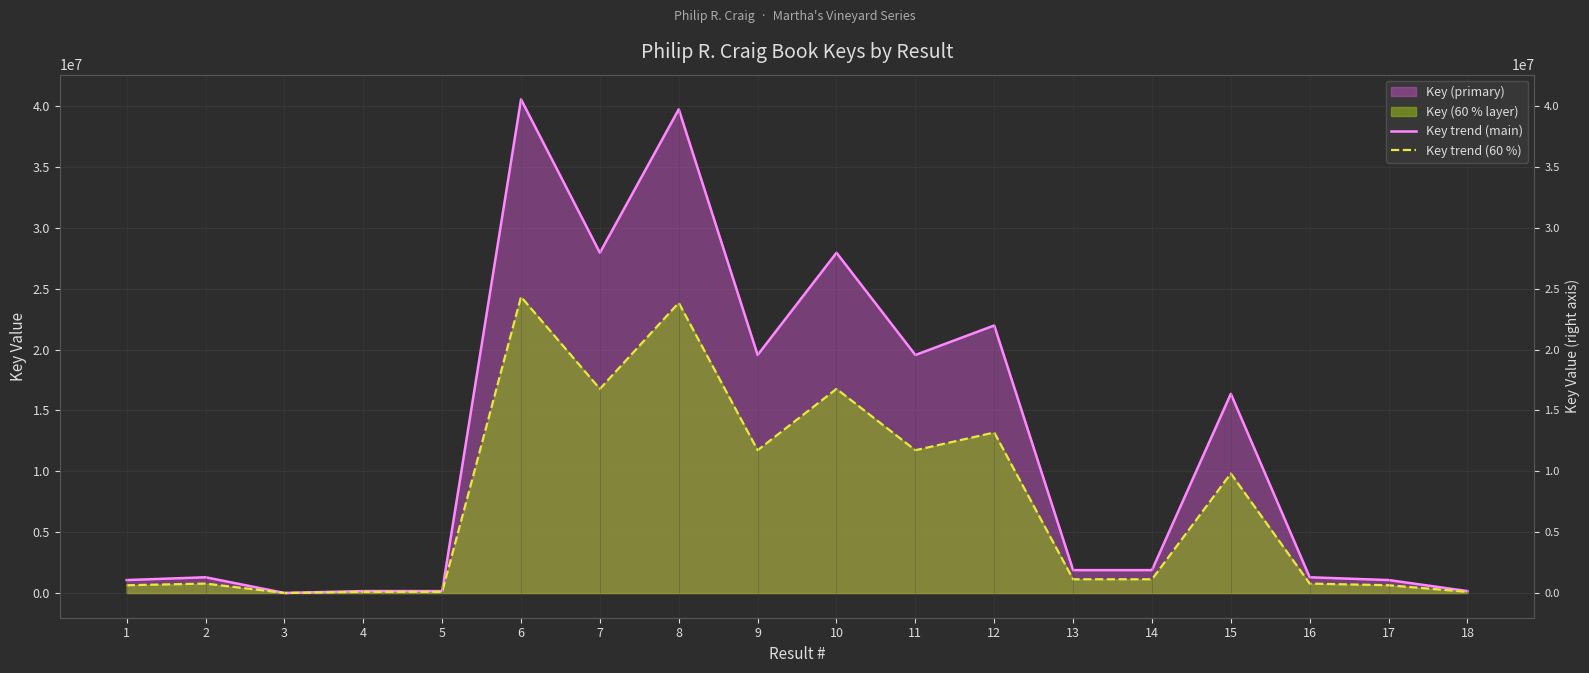

Reading left to right, transcribe all the data shown in this chart.

Key trend (main): 1=1066208.0	2=1294606.0	3=7286.0	4=160682.0	5=160626.0	6=40561335.0	7=27958235.0	8=39743447.0	9=19557907.0	10=27958058.0	11=19558141.0	12=21982677.0	13=1882712.0	14=1882696.0	15=16369334.0	16=1294622.0	17=1066211.0	18=160681.0
Key trend (60 %): 1=639724.8	2=776763.6	3=4371.6	4=96409.2	5=96375.6	6=24336801.0	7=16774941.0	8=23846068.2	9=11734744.2	10=16774834.8	11=11734884.6	12=13189606.2	13=1129627.2	14=1129617.6	15=9821600.4	16=776773.2	17=639726.6	18=96408.6